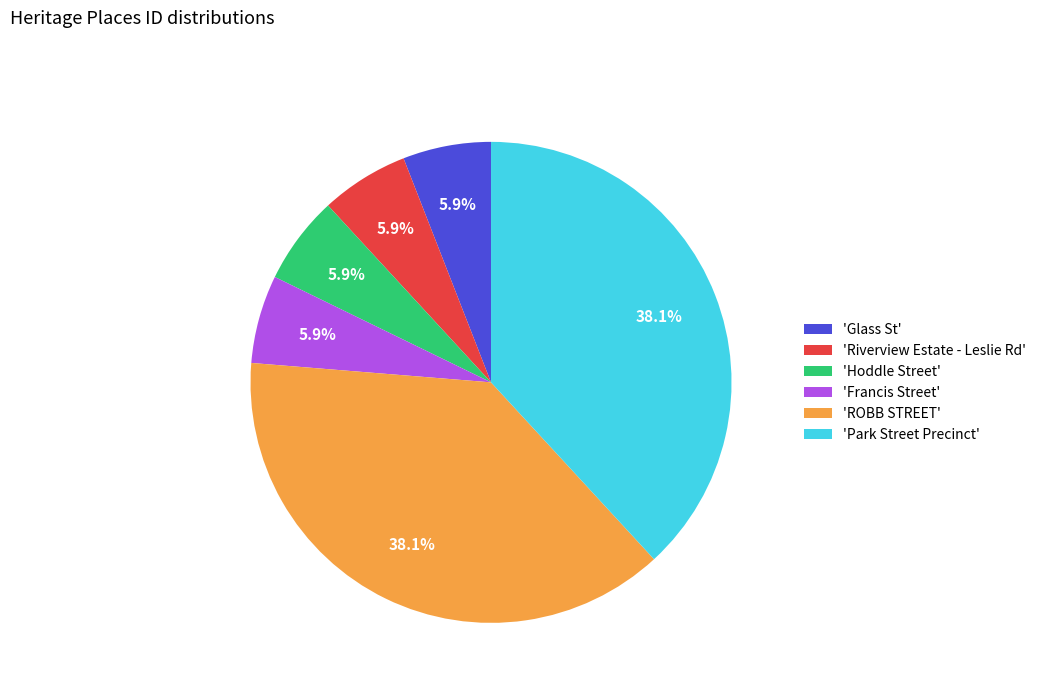

Is 'Park Street Precinct' the majority of the pie?

No